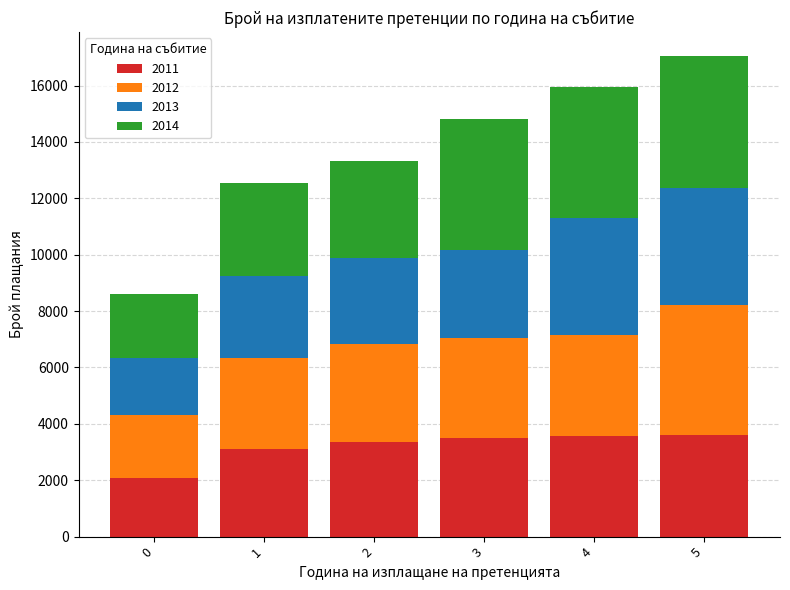

What is the difference between the 2011 values at 1 and 4?

456.8